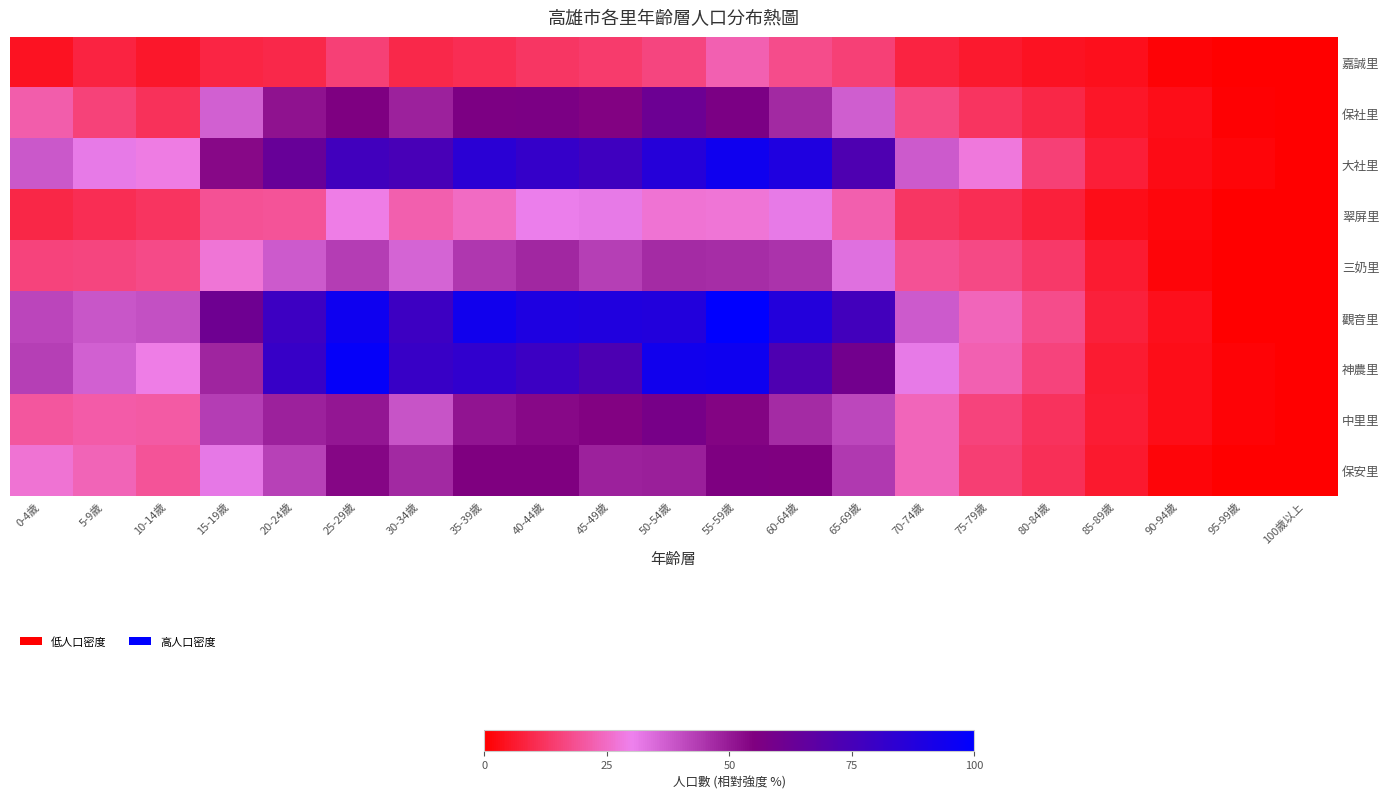

Reading left to right, transcribe all the data shown in this chart.

嘉誠里: 0-4歲=4.6	5-9歲=8.5	10-14歲=5.5	15-19歲=8.6	20-24歲=9.7	25-29歲=14.9	30-34歲=9.6	35-39歲=10.8	40-44歲=12.7	45-49歲=13.8	50-54歲=16.4	55-59歲=22.6	60-64歲=17.6	65-69歲=15.1	70-74歲=8.3	75-79歲=6.1	80-84歲=4.6	85-89歲=3.9	90-94歲=0.9	95-99歲=0.2	100歲以上=0.0
保社里: 0-4歲=21.7	5-9歲=15.3	10-14歲=11.6	15-19歲=36.6	20-24歲=51.5	25-29歲=55.5	30-34歲=48.5	35-39歲=55.9	40-44歲=56.6	45-49歲=54.6	50-54歲=61.8	55-59歲=56.2	60-64歲=47.1	65-69歲=36.9	70-74歲=16.9	75-79歲=12.3	80-84歲=9.0	85-89歲=5.3	90-94歲=3.5	95-99歲=0.6	100歲以上=0.0
大社里: 0-4歲=38.1	5-9歲=31.4	10-14歲=28.7	15-19歲=53.1	20-24歲=63.4	25-29歲=76.8	30-34歲=74.3	35-39歲=84.9	40-44歲=80.9	45-49歲=77.4	50-54歲=86.4	55-59歲=94.3	60-64歲=89.0	65-69歲=72.6	70-74歲=37.9	75-79歲=27.8	80-84歲=15.1	85-89歲=7.2	90-94歲=2.9	95-99歲=1.3	100歲以上=0.0
翠屏里: 0-4歲=9.2	5-9歲=10.8	10-14歲=12.1	15-19歲=18.8	20-24歲=19.5	25-29歲=29.2	30-34歲=21.9	35-39歲=24.6	40-44歲=30.7	45-49歲=31.6	50-54歲=26.7	55-59歲=27.0	60-64歲=31.2	65-69歲=21.9	70-74歲=12.7	75-79歲=10.7	80-84歲=7.7	85-89歲=3.3	90-94歲=1.7	95-99歲=0.4	100歲以上=0.0
三奶里: 0-4歲=16.0	5-9歲=16.4	10-14歲=17.5	15-19歲=27.0	20-24歲=37.5	25-29歲=43.0	30-34歲=35.8	35-39歲=44.3	40-44歲=47.4	45-49歲=42.6	50-54歲=46.5	55-59歲=46.3	60-64歲=45.0	65-69歲=33.3	70-74歲=18.9	75-79歲=17.1	80-84歲=13.4	85-89歲=6.4	90-94歲=1.5	95-99歲=0.4	100歲以上=0.0
觀音里: 0-4歲=41.5	5-9歲=38.4	10-14歲=39.5	15-19歲=61.0	20-24歲=78.1	25-29歲=94.9	30-34歲=78.5	35-39歲=93.4	40-44歲=89.2	45-49歲=88.6	50-54歲=87.7	55-59歲=100.0	60-64歲=87.1	65-69歲=76.3	70-74歲=37.9	75-79歲=23.7	80-84歲=17.8	85-89歲=7.5	90-94歲=3.7	95-99歲=0.2	100歲以上=0.0
神農里: 0-4歲=42.8	5-9歲=36.6	10-14歲=29.2	15-19歲=47.8	20-24歲=80.3	25-29歲=97.8	30-34歲=79.8	35-39歲=82.7	40-44歲=78.9	45-49歲=72.8	50-54歲=93.4	55-59歲=94.9	60-64歲=72.4	65-69歲=59.6	70-74歲=31.6	75-79歲=22.4	80-84歲=15.6	85-89歲=6.6	90-94歲=3.1	95-99歲=0.9	100歲以上=0.0
中里里: 0-4歲=20.0	5-9歲=21.1	10-14歲=21.0	15-19歲=43.2	20-24歲=48.5	25-29歲=50.6	30-34歲=39.0	35-39歲=50.9	40-44歲=53.5	45-49歲=54.6	50-54歲=58.1	55-59歲=54.2	60-64歲=46.5	65-69歲=41.2	70-74歲=23.7	75-79歲=15.8	80-84歲=11.9	85-89歲=6.8	90-94歲=3.5	95-99歲=0.9	100歲以上=0.0
保安里: 0-4歲=26.8	5-9歲=23.3	10-14歲=19.5	15-19歲=32.0	20-24歲=42.5	25-29歲=53.9	30-34歲=47.2	35-39歲=55.1	40-44歲=55.3	45-49歲=48.7	50-54歲=48.9	55-59歲=55.7	60-64歲=55.3	65-69歲=43.9	70-74歲=23.5	75-79歲=14.5	80-84歲=11.0	85-89歲=5.9	90-94歲=1.3	95-99歲=0.2	100歲以上=0.4